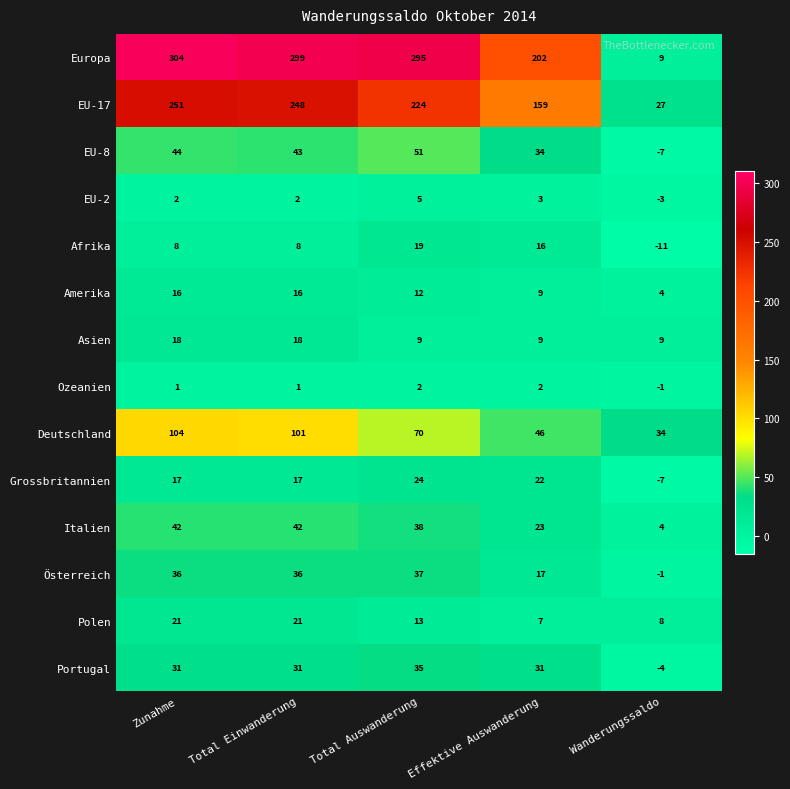

What is the maximum value shown in the chart?

304